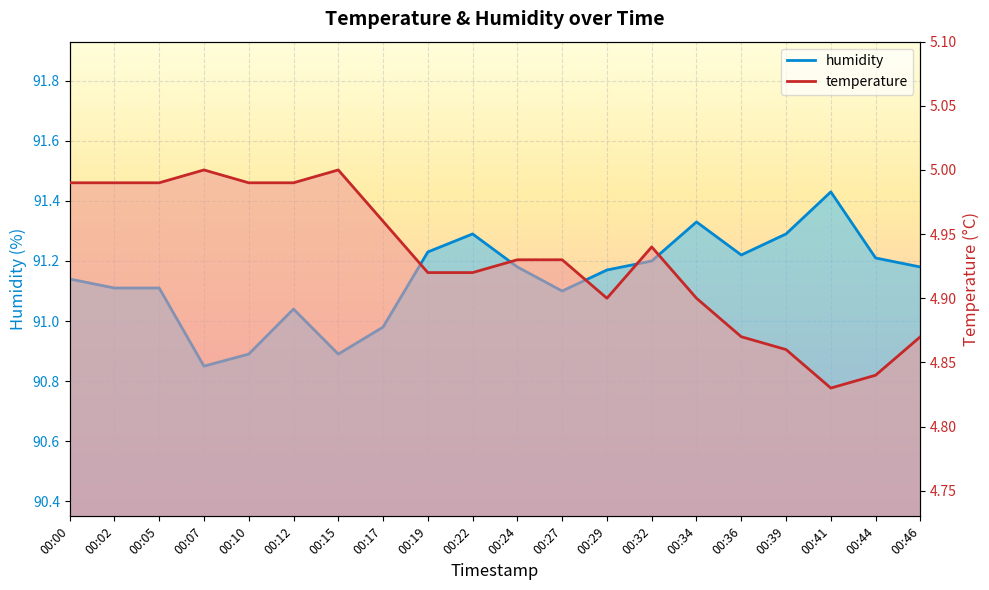

What is the sum of all humidity line values?

1822.8